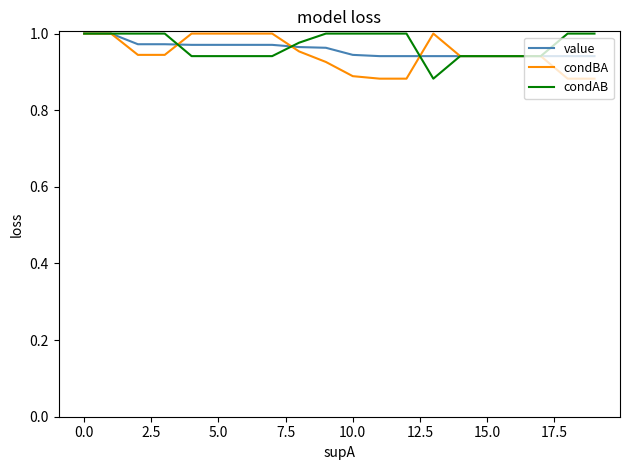

What is the highest value of the value series?

1.0